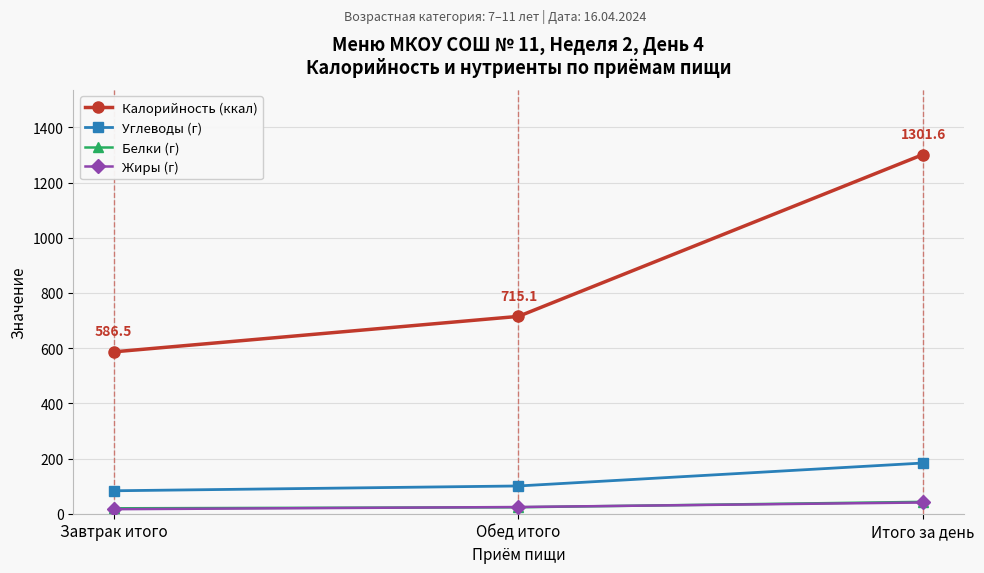

What is the label of the 2nd point from the right?

Обед итого